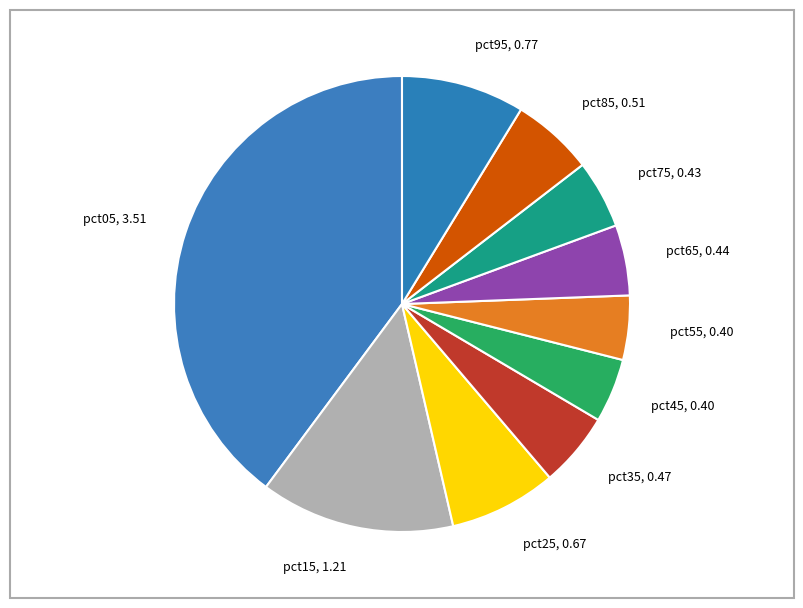

Does pct35, 0.47 represent more than half of the total?

No